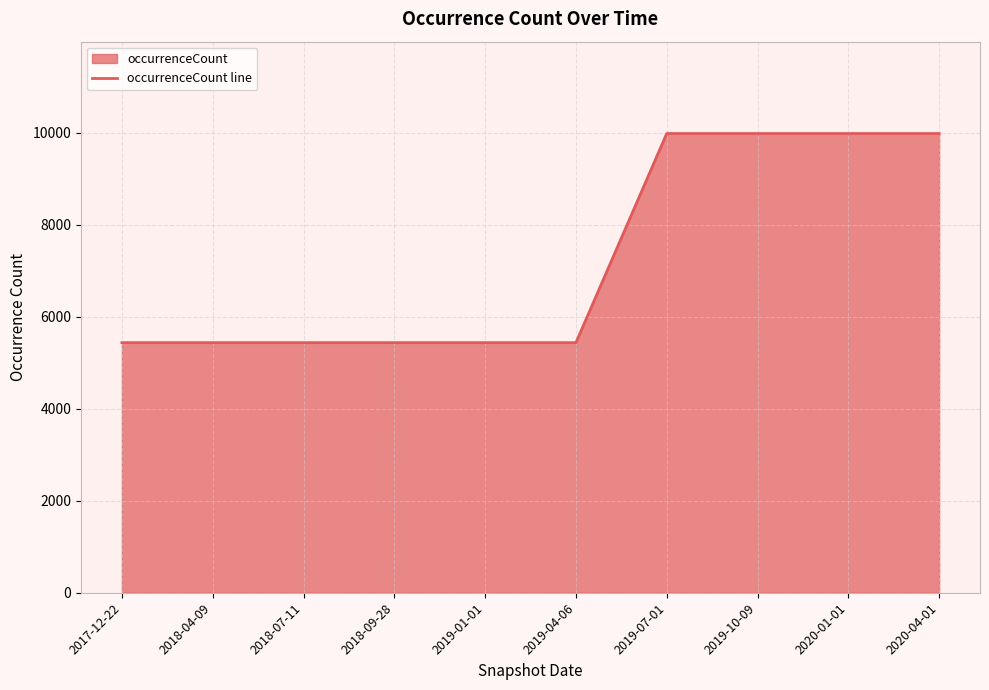

List the labels in order of value, smallest first.

2017-12-22, 2018-04-09, 2018-07-11, 2018-09-28, 2019-01-01, 2019-04-06, 2019-07-01, 2019-10-09, 2020-01-01, 2020-04-01